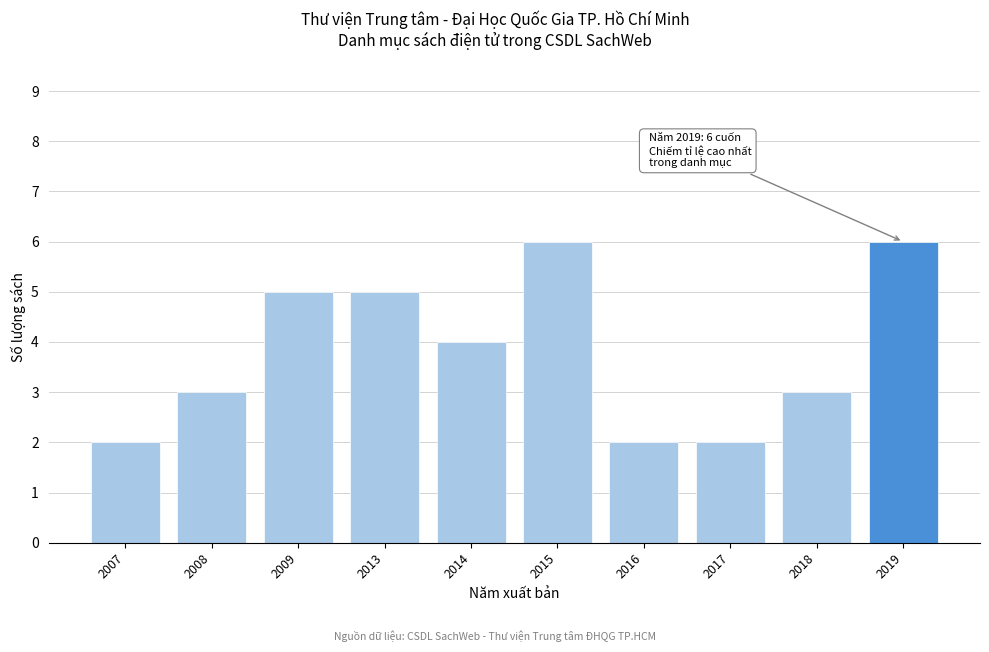

Reading left to right, list all the values displayed in this chart.

2007=2	2008=3	2009=5	2013=5	2014=4	2015=6	2016=2	2017=2	2018=3	2019=6